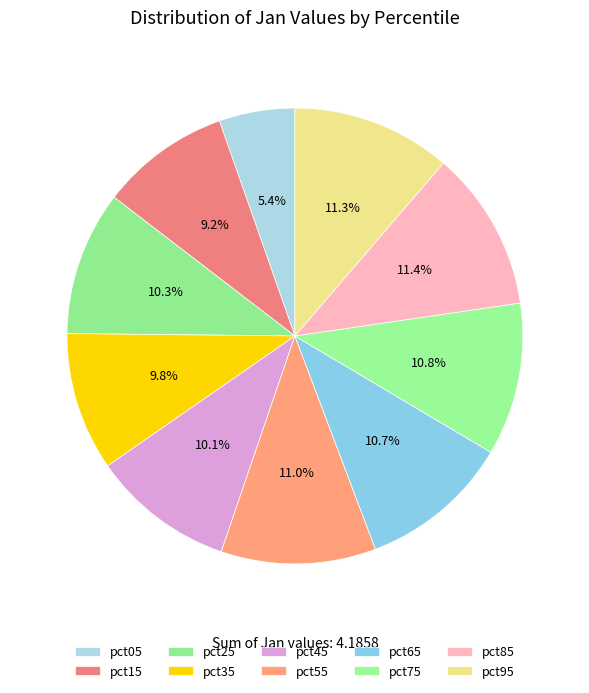

How many slices are in this pie chart?

10